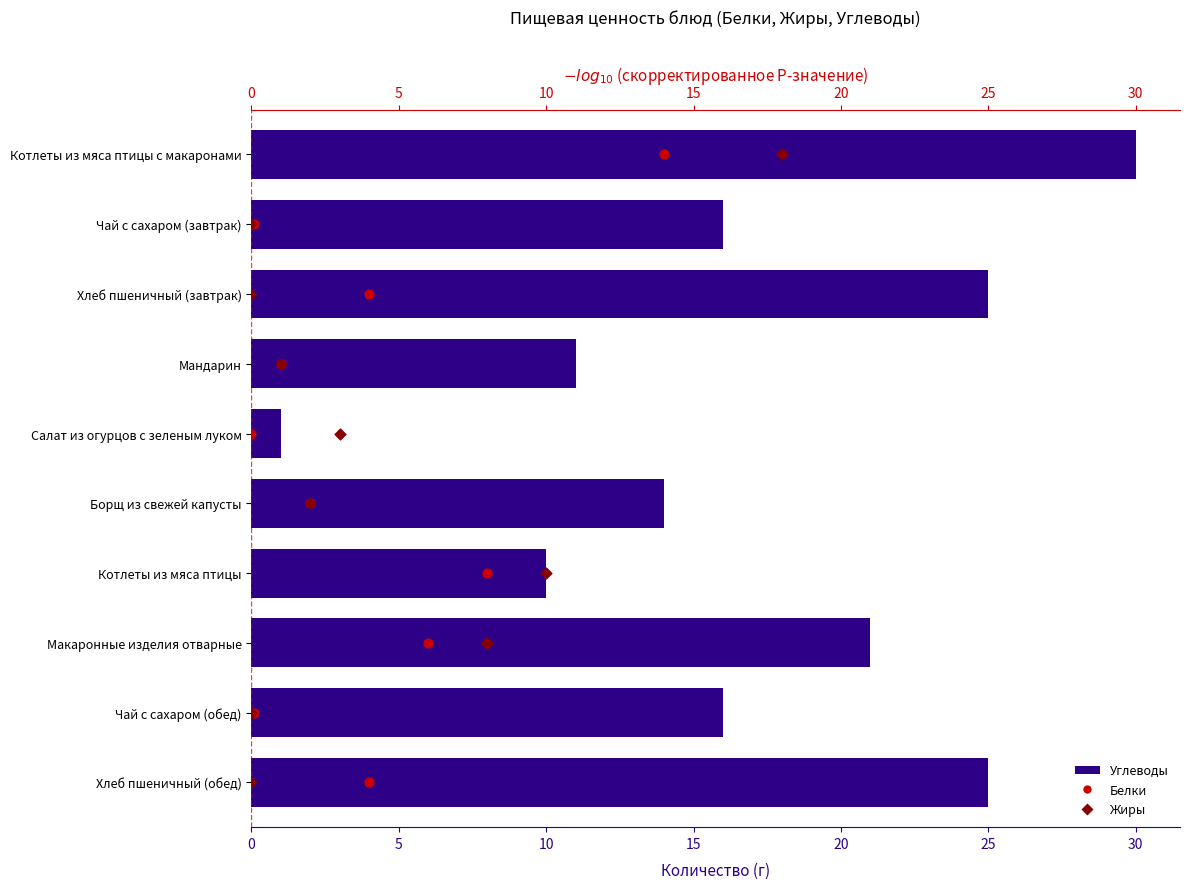

Which series has the largest total across all categories?

Углеводы